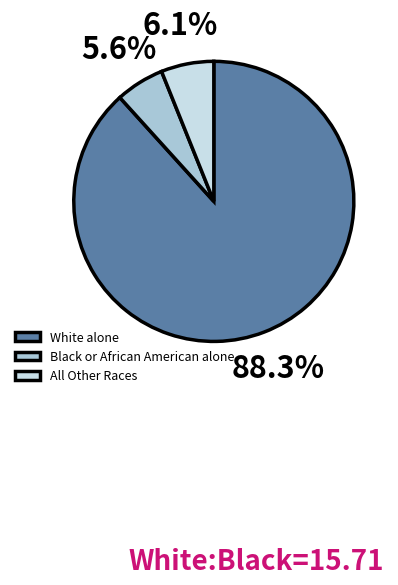

How much of the chart is everything except Black or African American alone?

94.4%